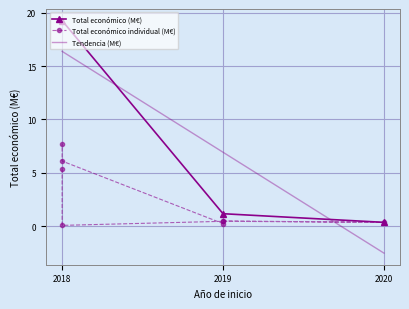

What is the average value?

2.6